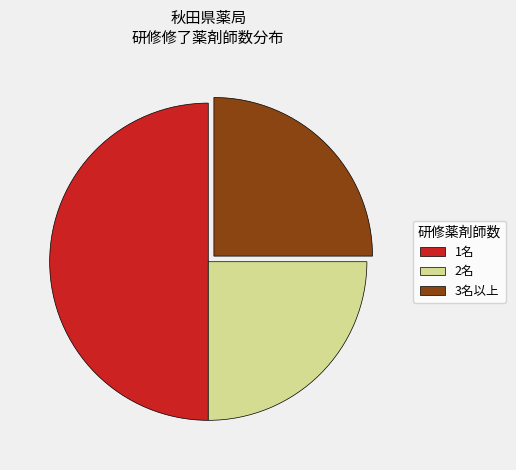

Approximately how many times larger is the value at 2名 compared to 1名?

0.5